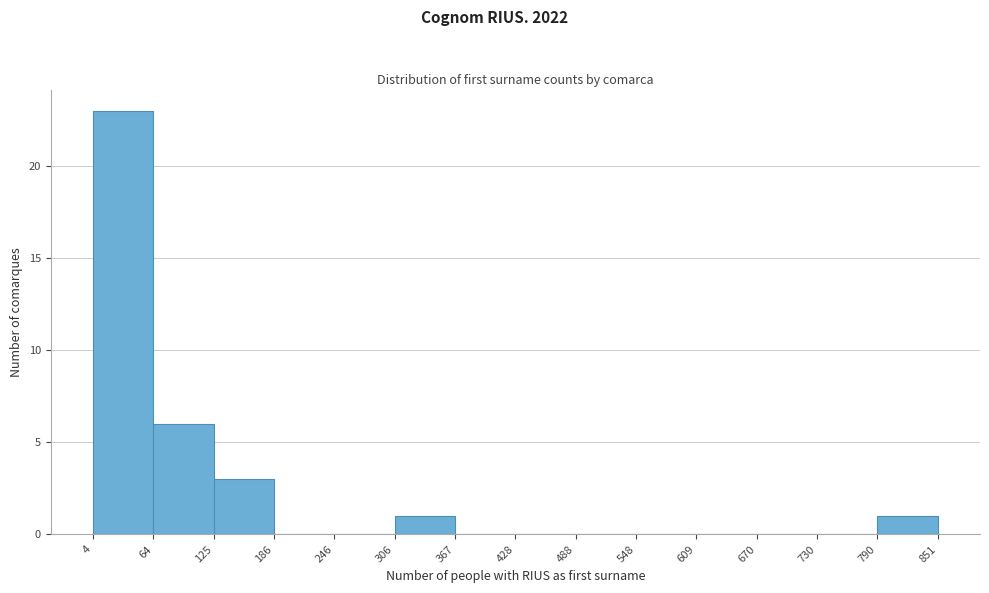

How tall is the bar that spans 4 to 64 on the x-axis? The values are not printed on the chart, so give them approximately, as read against the axis.

23